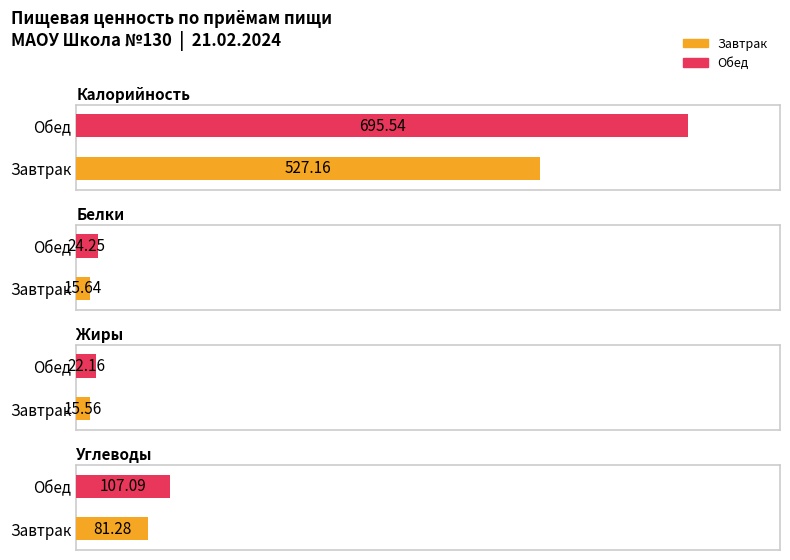

What is the spread (max minus min) of values at Завтрак?

511.6